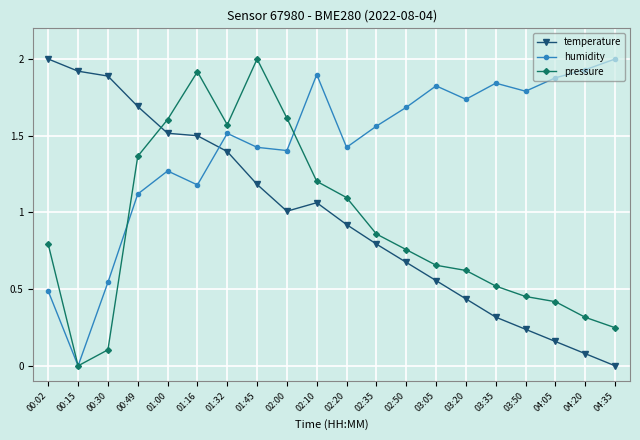

True or false: humidity has a value of 1.3 at 00:15.

False